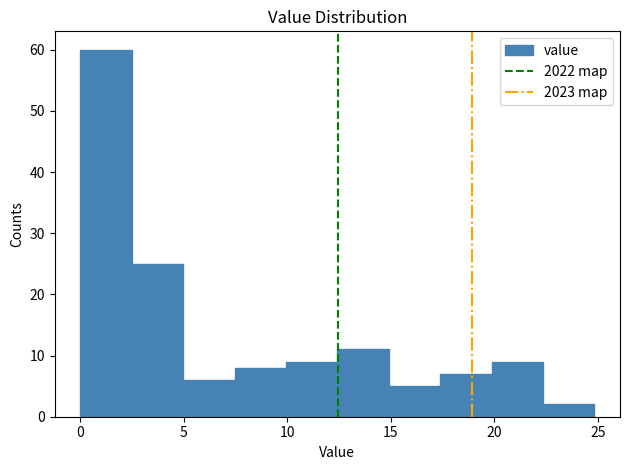

Reading left to right, list every bar in this chart as the range it spans on the x-axis followed by its height. Neither the bar edges nor the heights are printed on the chart, so give them approximately, as read against the axes.

0.0 to 2.5: 60
2.5 to 5.0: 25
5.0 to 7.5: 6
7.5 to 10.0: 8
10.0 to 12.5: 9
12.5 to 15.0: 11
15.0 to 17.5: 5
17.5 to 20.0: 7
20.0 to 22.5: 9
22.5 to 25.0: 2